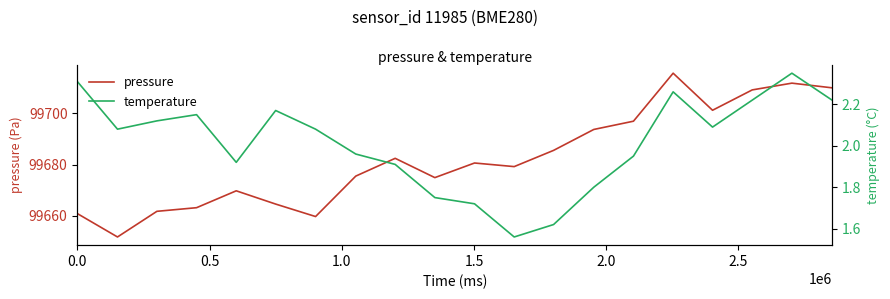

What is the greatest value displayed?

99715.5